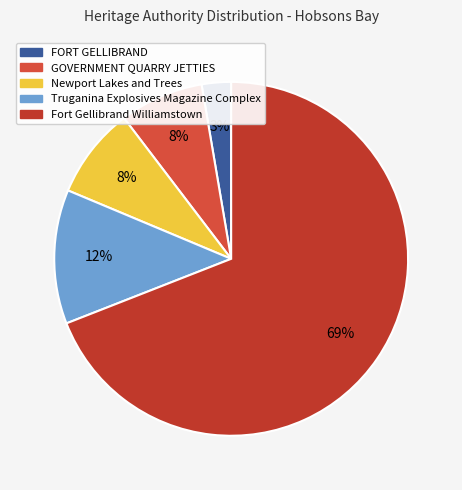

Do FORT GELLIBRAND and Fort Gellibrand Williamstown together represent more than half of the pie?

Yes